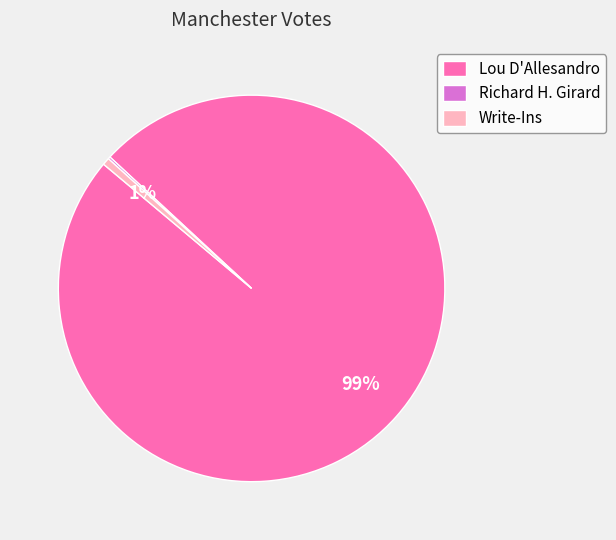

Which slice is the largest?

Lou D'Allesandro